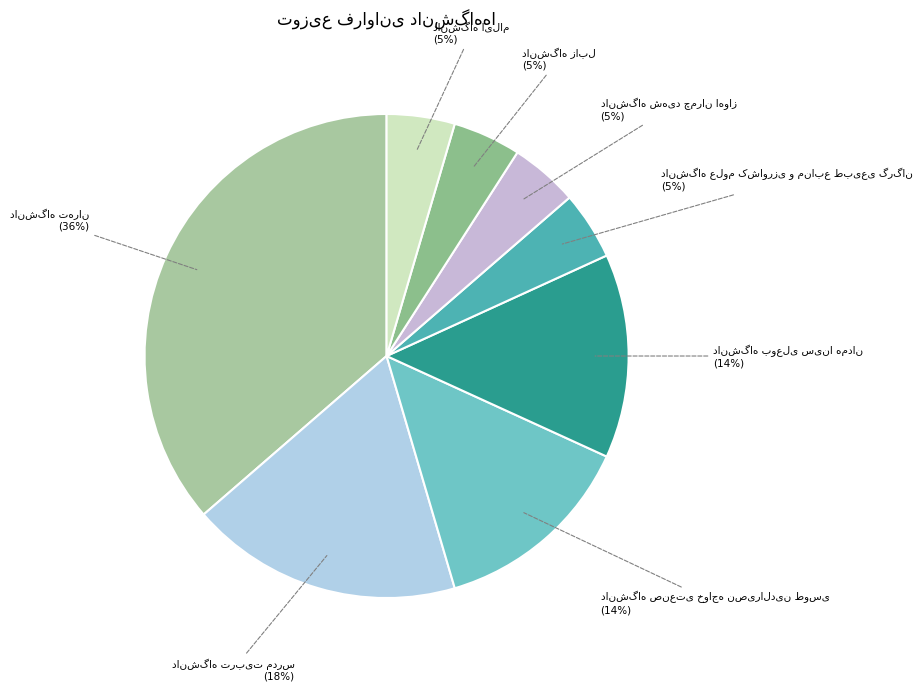

Is there any slice that represents more than half of the pie?

No